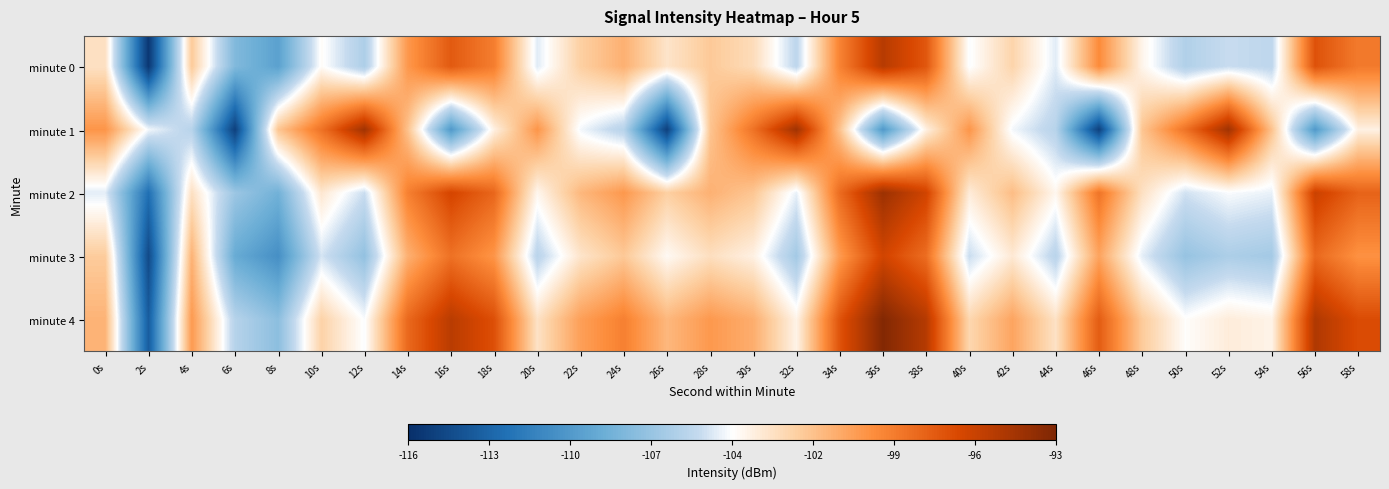

Reading left to right, what are all the values shown in this chart?

minute 0: 0s=-103.1	2s=-115.6	4s=-102.0	6s=-108.2	8s=-109.8	10s=-104.3	12s=-106.6	14s=-99.9	16s=-97.3	18s=-98.8	20s=-105.1	22s=-102.2	24s=-100.9	26s=-103.2	28s=-101.9	30s=-102.8	32s=-105.9	34s=-99.0	36s=-95.2	38s=-97.1	40s=-104.6	42s=-102.4	44s=-105.1	46s=-99.4	48s=-104.0	50s=-106.4	52s=-105.6	54s=-105.9	56s=-96.9	58s=-98.7
minute 1: 0s=-99.8	2s=-104.7	4s=-106.2	6s=-115.1	8s=-101.8	10s=-98.3	12s=-94.3	14s=-101.7	16s=-110.3	18s=-103.8	20s=-99.8	22s=-104.7	24s=-106.2	26s=-115.1	28s=-101.8	30s=-98.3	32s=-94.3	34s=-101.7	36s=-110.3	38s=-103.8	40s=-99.8	42s=-104.7	44s=-106.2	46s=-115.1	48s=-101.8	50s=-98.3	52s=-94.3	54s=-101.7	56s=-110.3	58s=-103.8
minute 2: 0s=-105.1	2s=-112.6	4s=-103.0	6s=-107.2	8s=-108.8	10s=-103.3	12s=-105.6	14s=-98.9	16s=-96.3	18s=-97.8	20s=-104.1	22s=-101.2	24s=-99.9	26s=-102.2	28s=-100.9	30s=-101.8	32s=-104.9	34s=-98.0	36s=-94.2	38s=-96.1	40s=-103.6	42s=-101.4	44s=-104.1	46s=-98.4	48s=-103.0	50s=-105.4	52s=-104.6	54s=-104.9	56s=-95.9	58s=-97.7
minute 3: 0s=-102.1	2s=-114.6	4s=-101.0	6s=-109.2	8s=-110.8	10s=-105.3	12s=-107.6	14s=-100.9	16s=-98.3	18s=-99.8	20s=-106.1	22s=-103.2	24s=-101.9	26s=-104.2	28s=-102.9	30s=-103.8	32s=-106.9	34s=-100.0	36s=-96.2	38s=-98.1	40s=-105.6	42s=-103.4	44s=-106.1	46s=-100.4	48s=-105.0	50s=-107.4	52s=-106.6	54s=-106.9	56s=-97.9	58s=-99.7
minute 4: 0s=-101.1	2s=-113.6	4s=-100.0	6s=-106.2	8s=-107.8	10s=-102.3	12s=-104.6	14s=-97.9	16s=-95.3	18s=-96.8	20s=-103.1	22s=-100.2	24s=-98.9	26s=-101.2	28s=-99.9	30s=-100.8	32s=-103.9	34s=-97.0	36s=-93.2	38s=-95.1	40s=-102.6	42s=-100.4	44s=-103.1	46s=-97.4	48s=-102.0	50s=-104.4	52s=-103.6	54s=-103.9	56s=-94.9	58s=-96.7